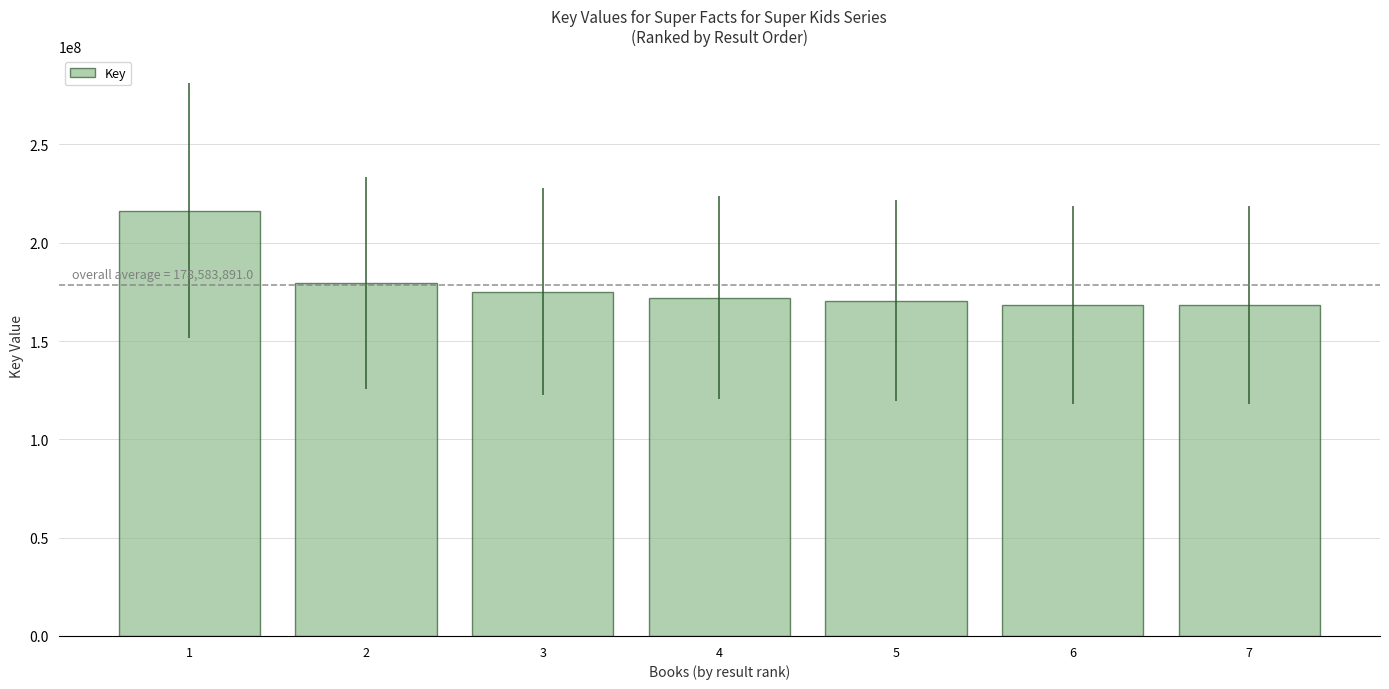

Where does the data first go above 172088179?

1